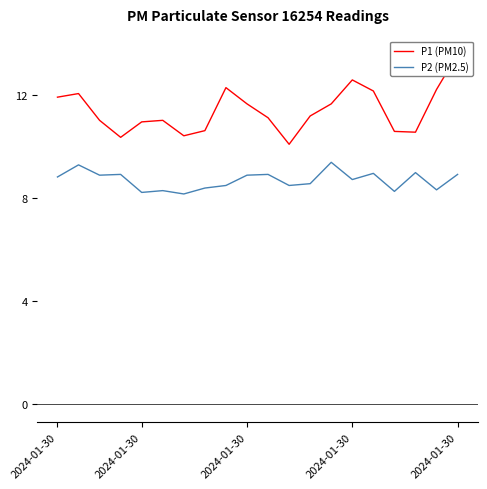

At 13, list the series in order from smallest to largest.

P2 (PM2.5), P1 (PM10)